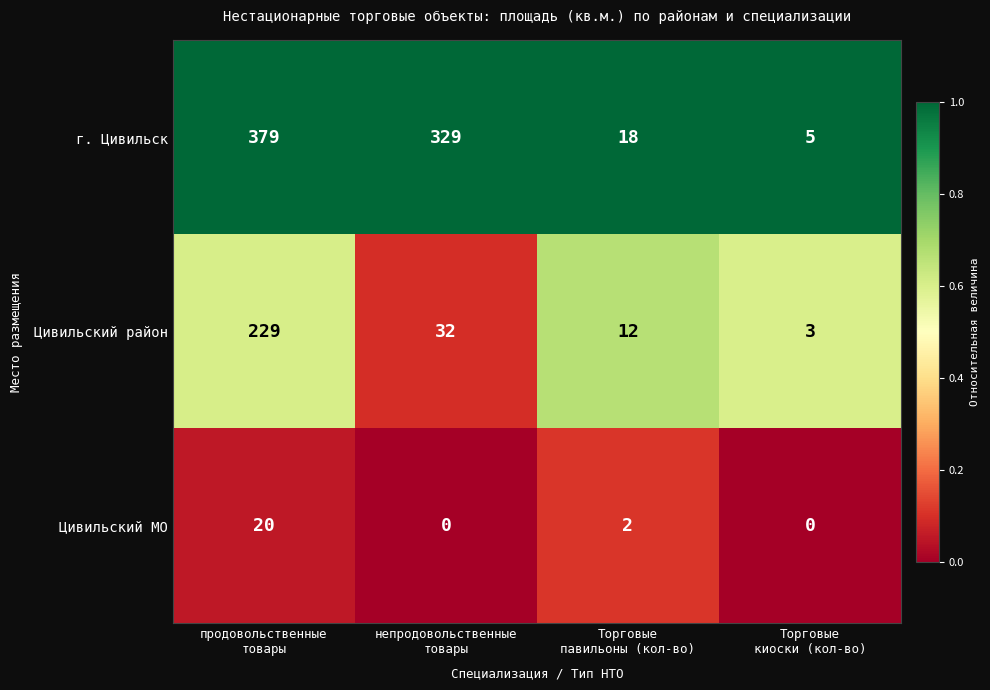

Rank the series by their maximum value, from lowest to highest.

Цивильский МО, Цивильский район, г. Цивильск